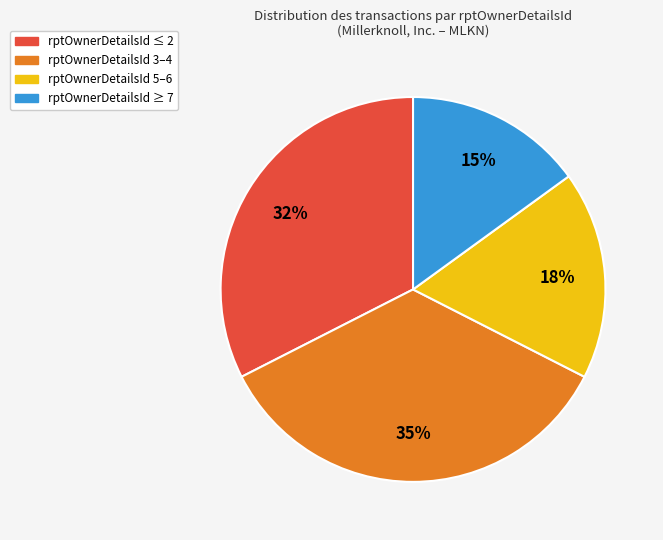

Is there any slice that represents more than half of the pie?

No